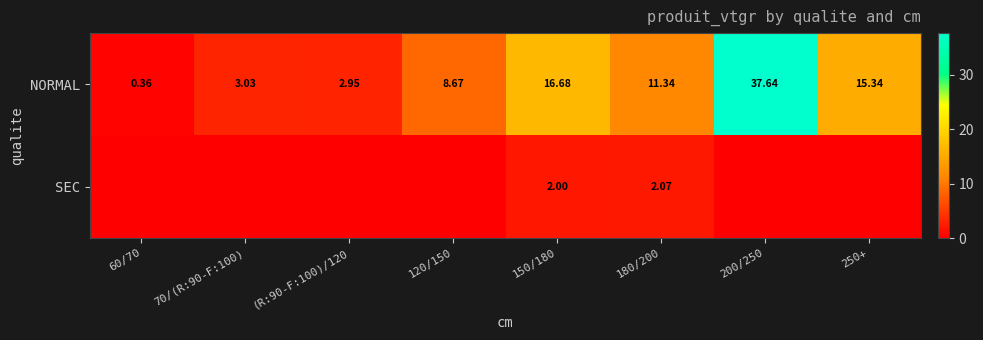

Rank the series at 180/200 from lowest to highest value.

SEC, NORMAL